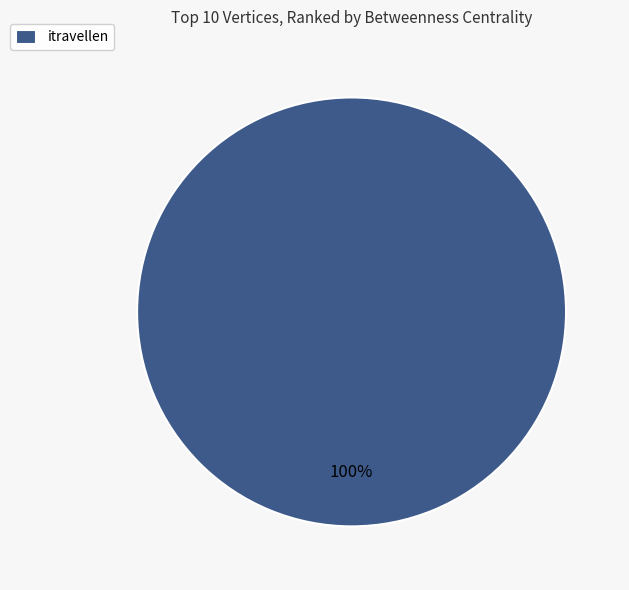

Is there a majority slice in this chart?

Yes